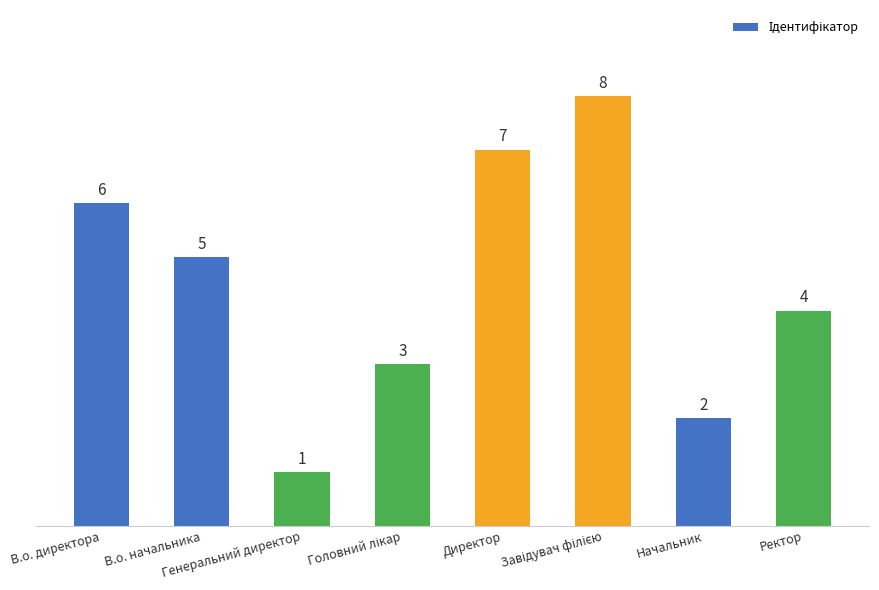

What is the sum of all values?

36